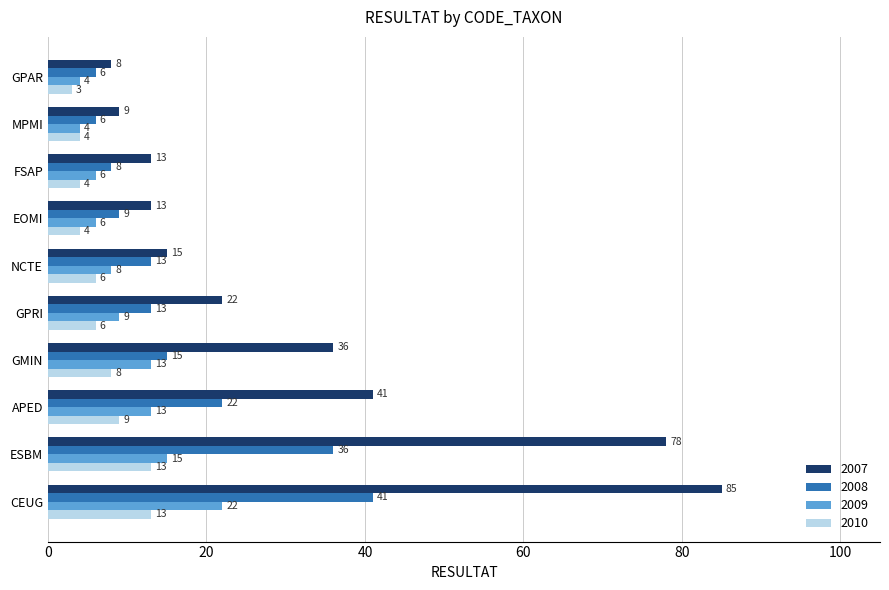

How many 2010 values are between 4 and 9?

7